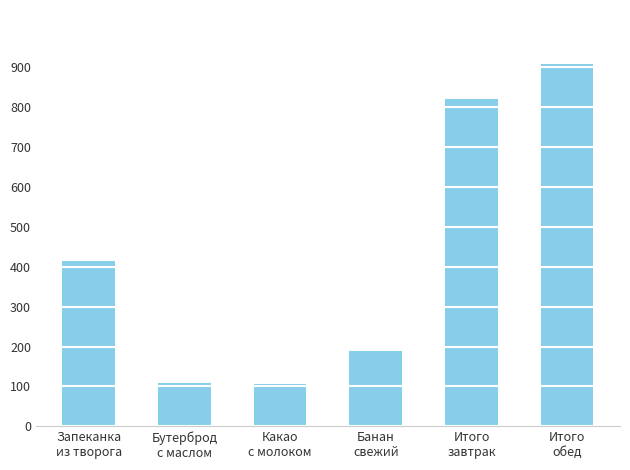

Which has a higher value, Запеканка
из творога or Бутерброд
с маслом?

Запеканка
из творога